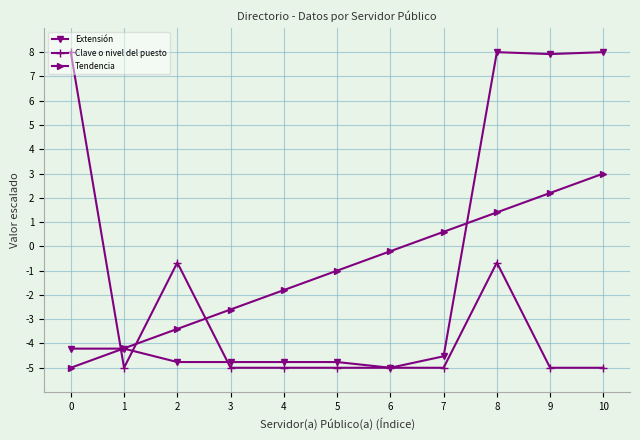

What is the lowest value of the Clave o nivel del puesto series?

-5.0